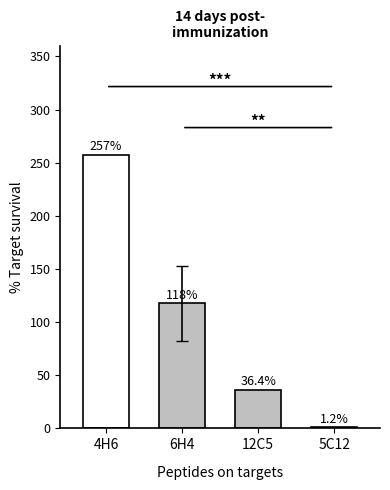

Where is the data nearest to the value 129?

6H4